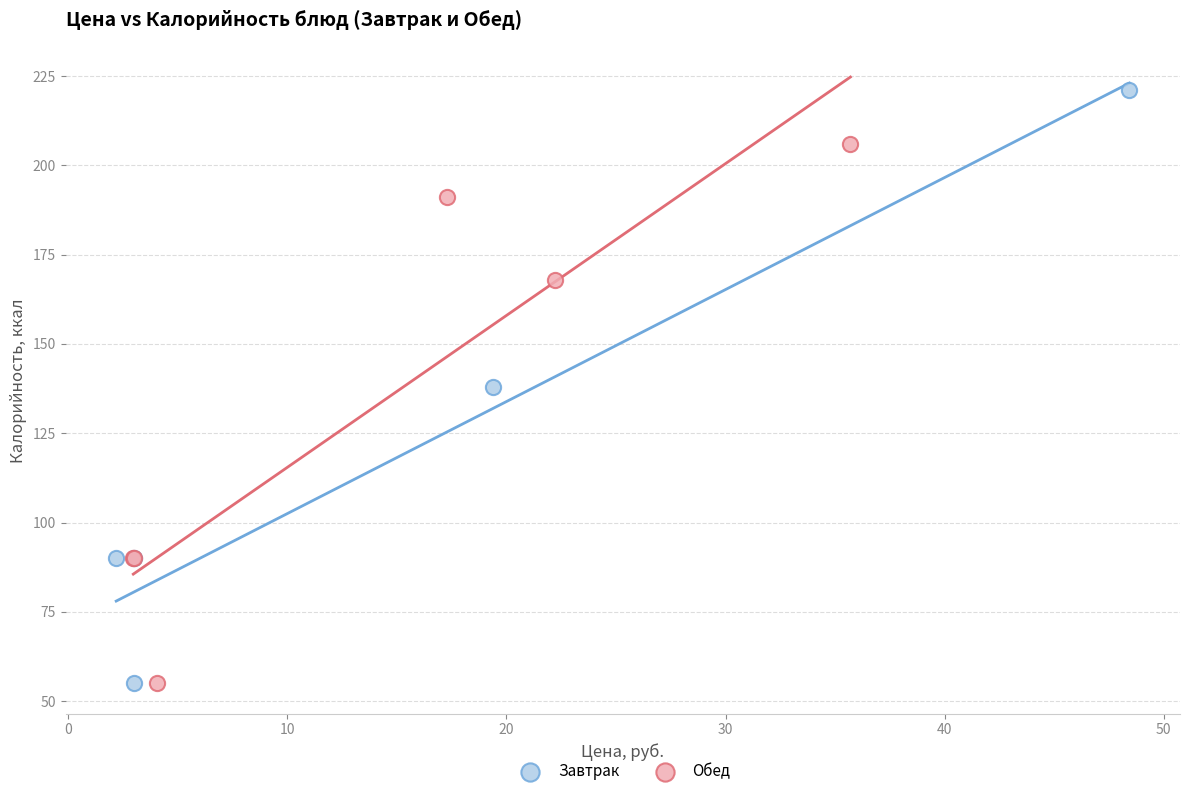

Which series has the widest spread of Y values?

Завтрак